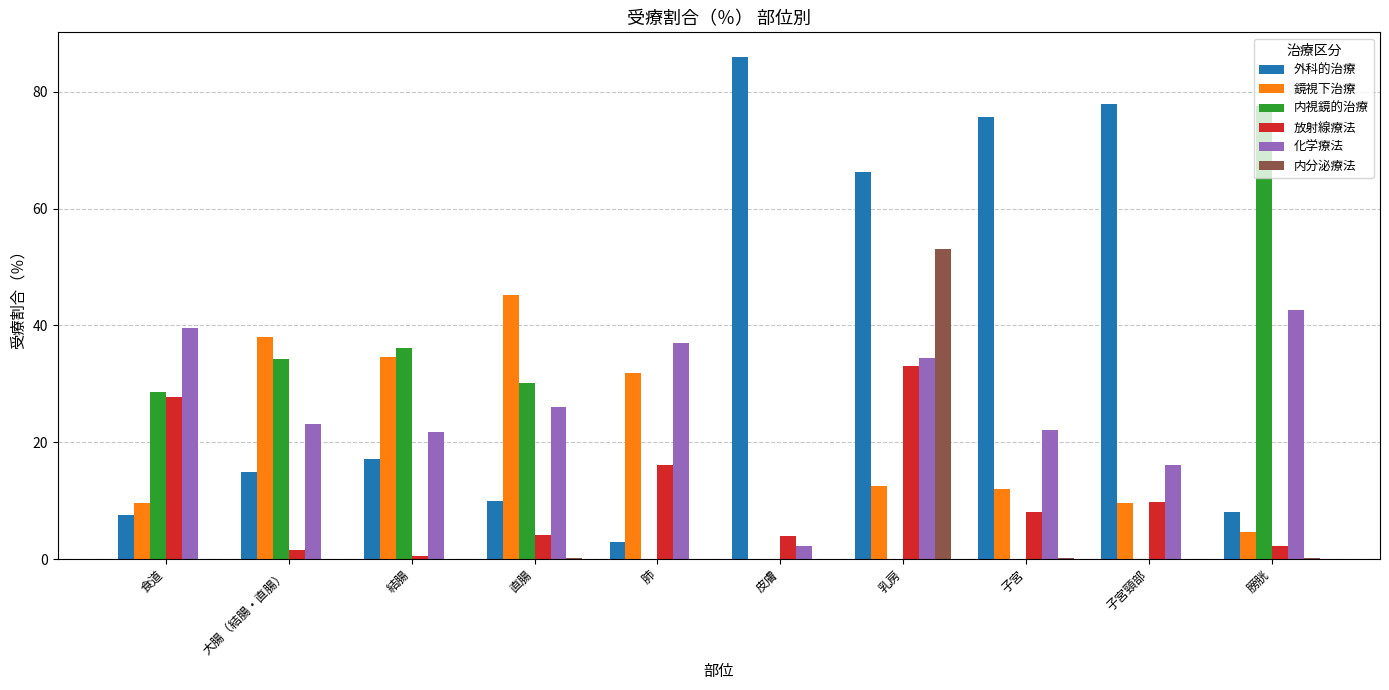

What is the greatest value displayed?

85.9